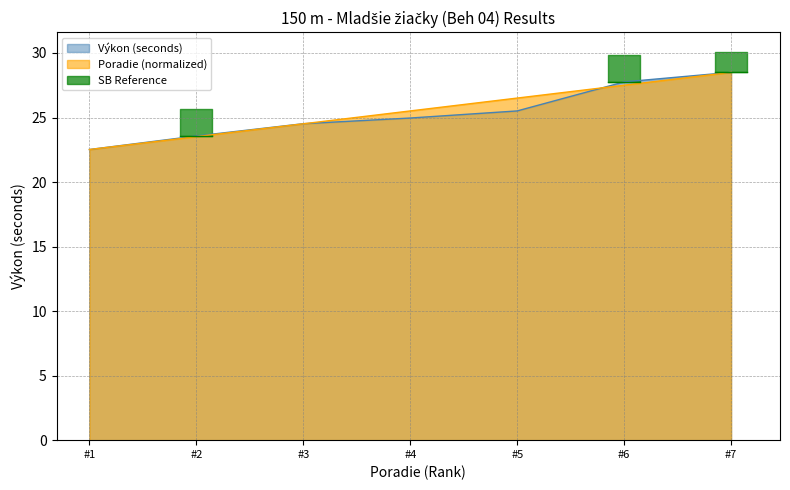

Rank the categories by Poradie (normalized) value from highest to lowest.

#7, #6, #5, #4, #3, #2, #1